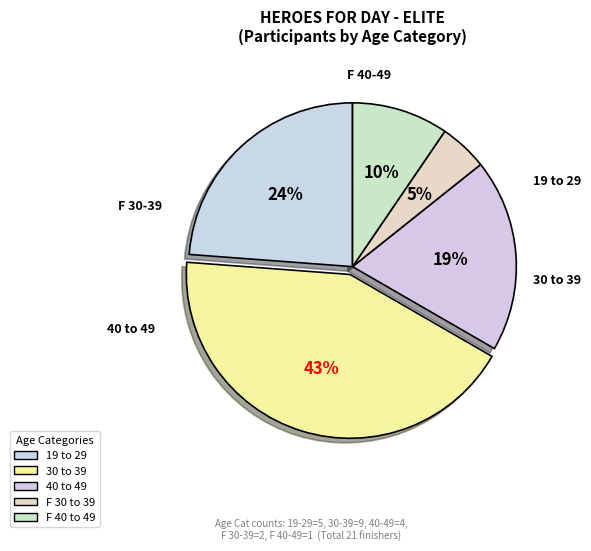

How many slices are in this pie chart?

5